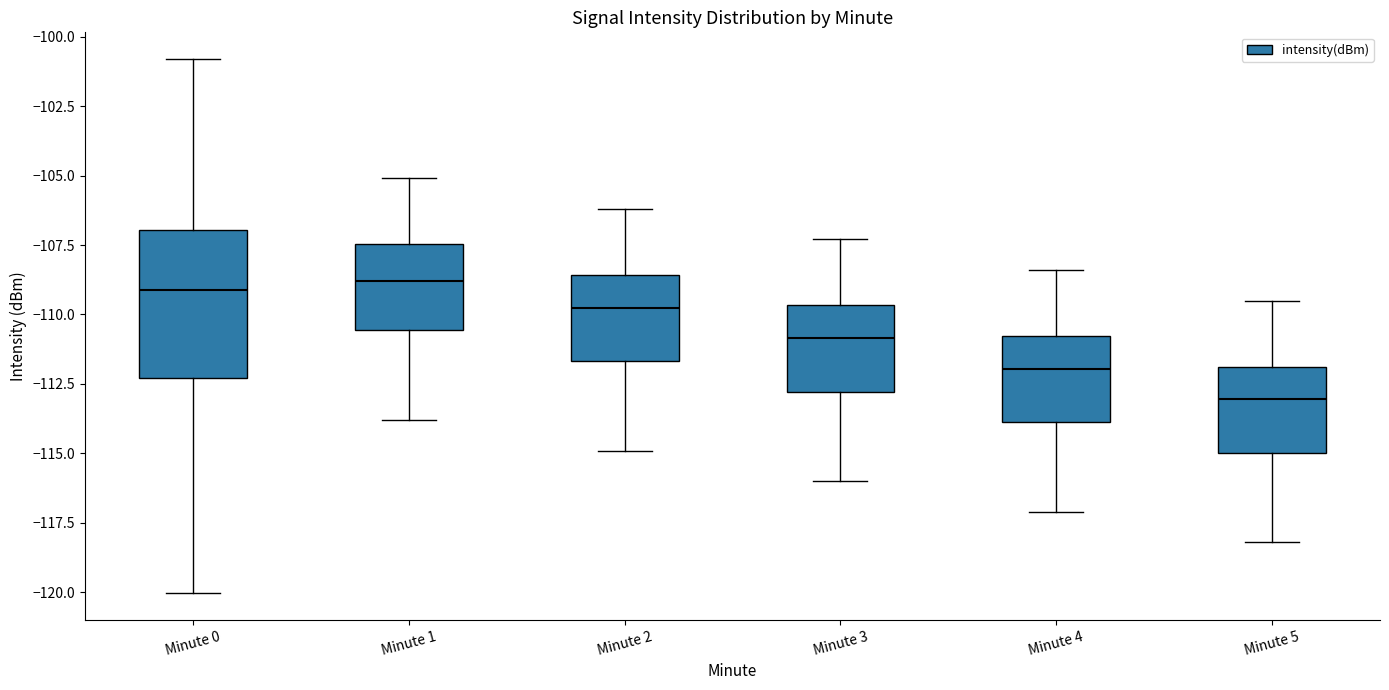

Reading left to right, transcribe this box plot: for each box, give where its median line is, the range the box spans, and where its two whiskers end, as read against the y-axis. The values are not printed on the chart, so give them approximately, as read against the axis.

Minute 0: median -109.0, box -112.5 to -107.0, whiskers -120.0 to -101.0
Minute 1: median -109.0, box -110.5 to -107.5, whiskers -114.0 to -105.0
Minute 2: median -109.5, box -111.5 to -108.5, whiskers -115.0 to -106.0
Minute 3: median -111.0, box -113.0 to -109.5, whiskers -116.0 to -107.5
Minute 4: median -112.0, box -114.0 to -111.0, whiskers -117.0 to -108.5
Minute 5: median -113.0, box -115.0 to -112.0, whiskers -118.0 to -109.5